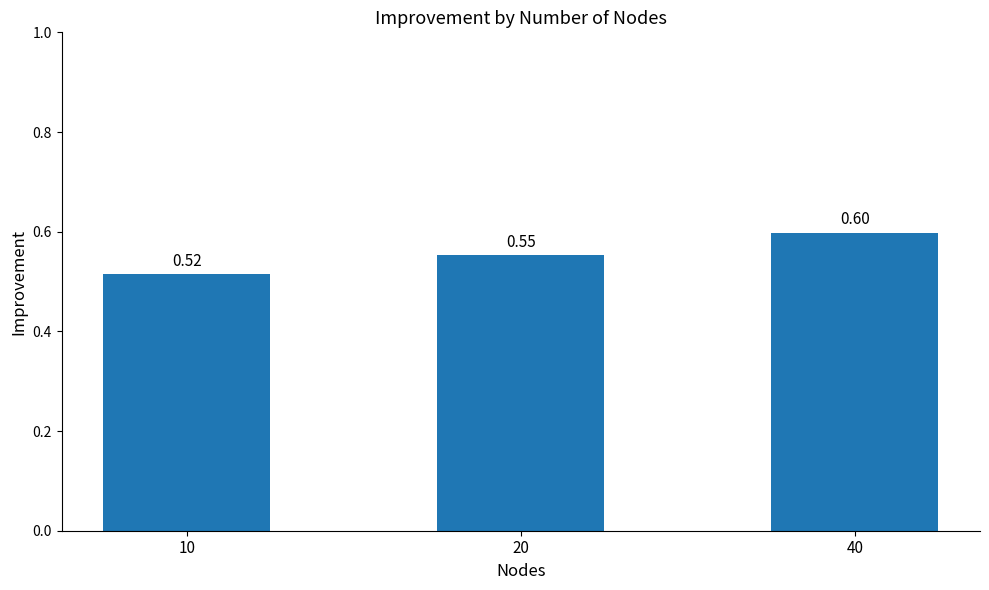

How many bars are there in total?

3